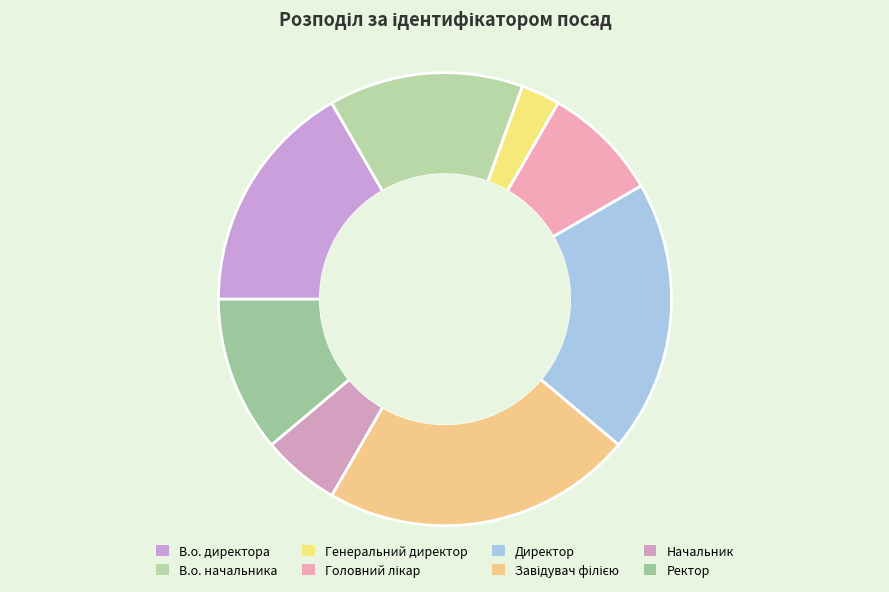

Rank the categories by value from lowest to highest.

Генеральний директор, Начальник, Головний лікар, Ректор, В.о. начальника, В.о. директора, Директор, Завідувач філією